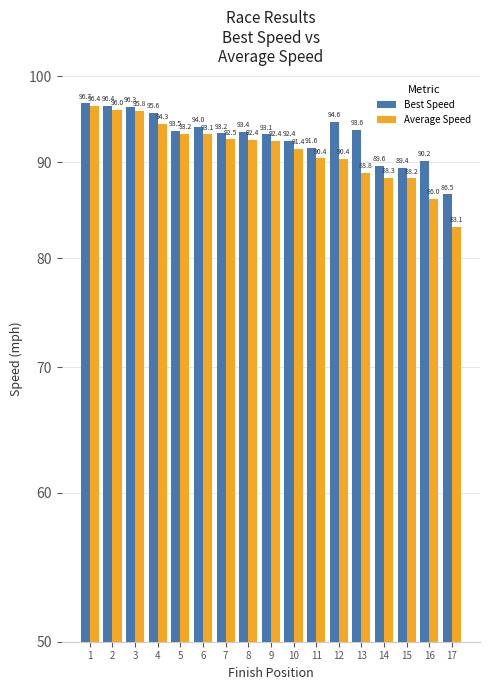

What is the maximum value shown in the chart?

96.7